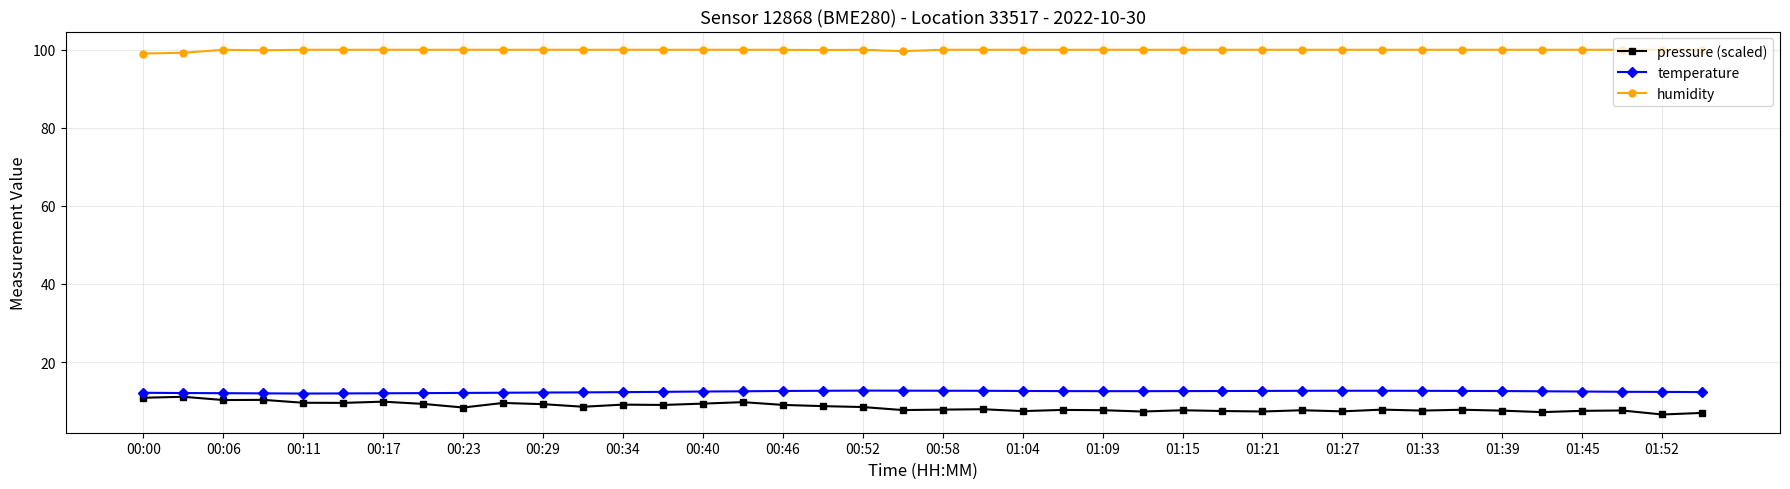

True or false: pressure (scaled) and temperature cross at least once.

False